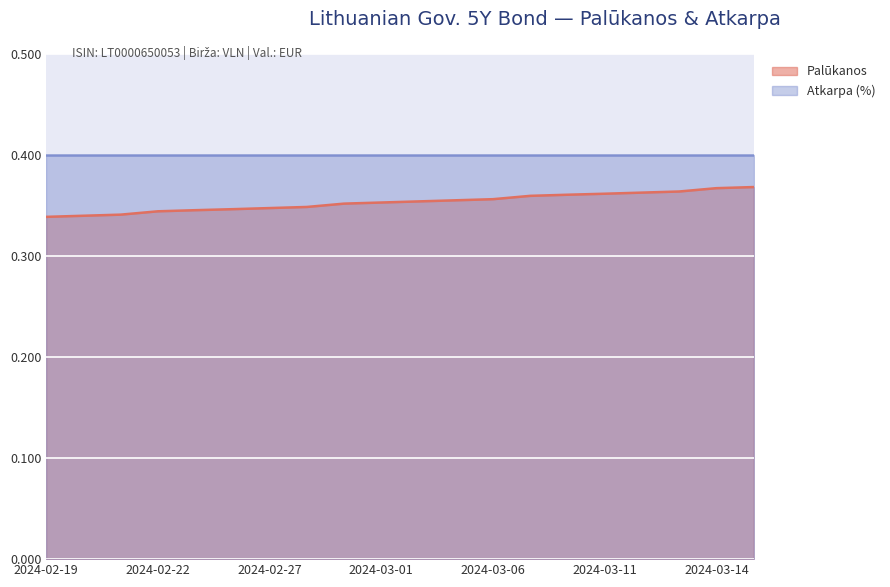

What is the label of the 5th point from the right?

2024-03-11